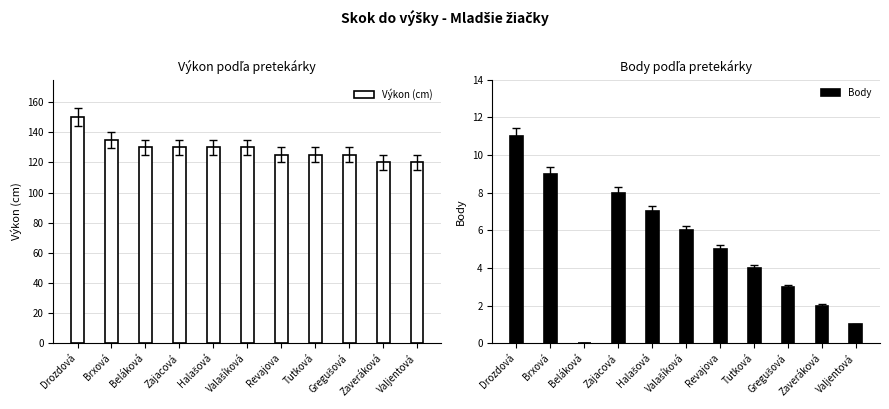

What is the difference between the Body values at Halašová and Beláková?

7